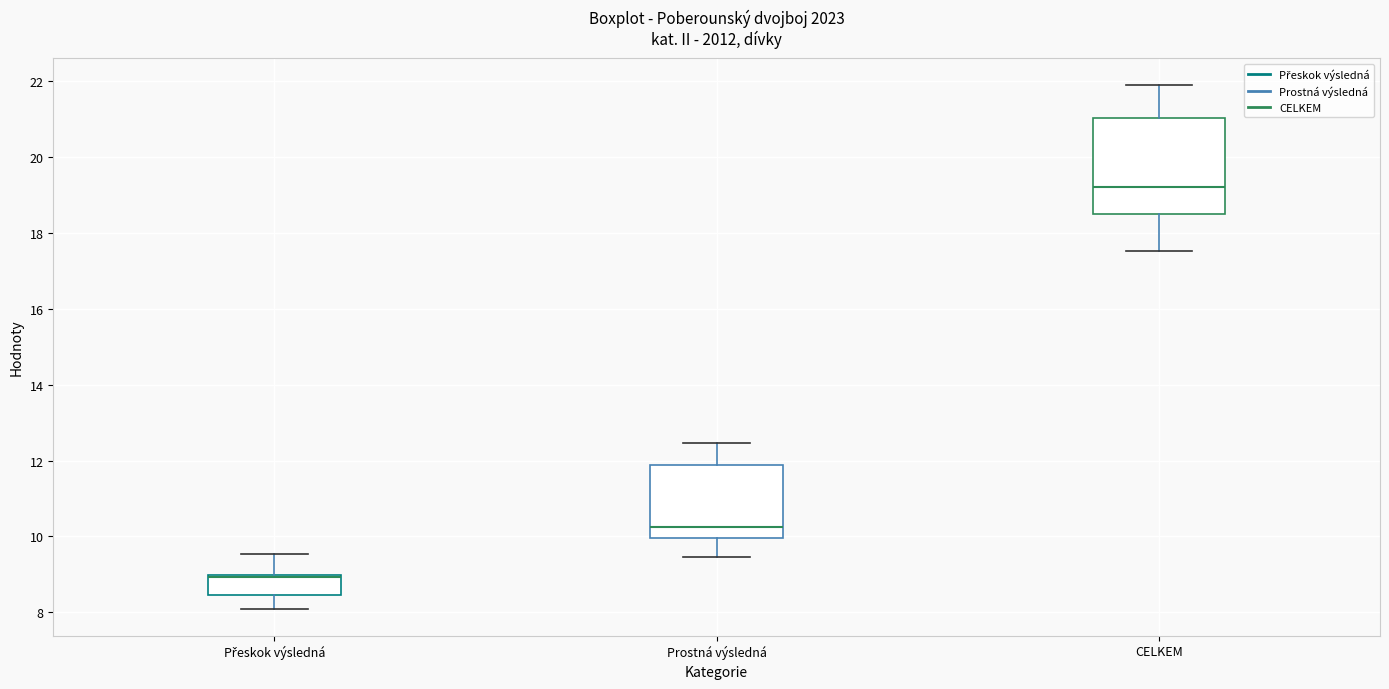

Where does the lower whisker of the box for CELKEM end on the y-axis? The values are not printed on the chart, so give them approximately, as read against the axis.

17.6